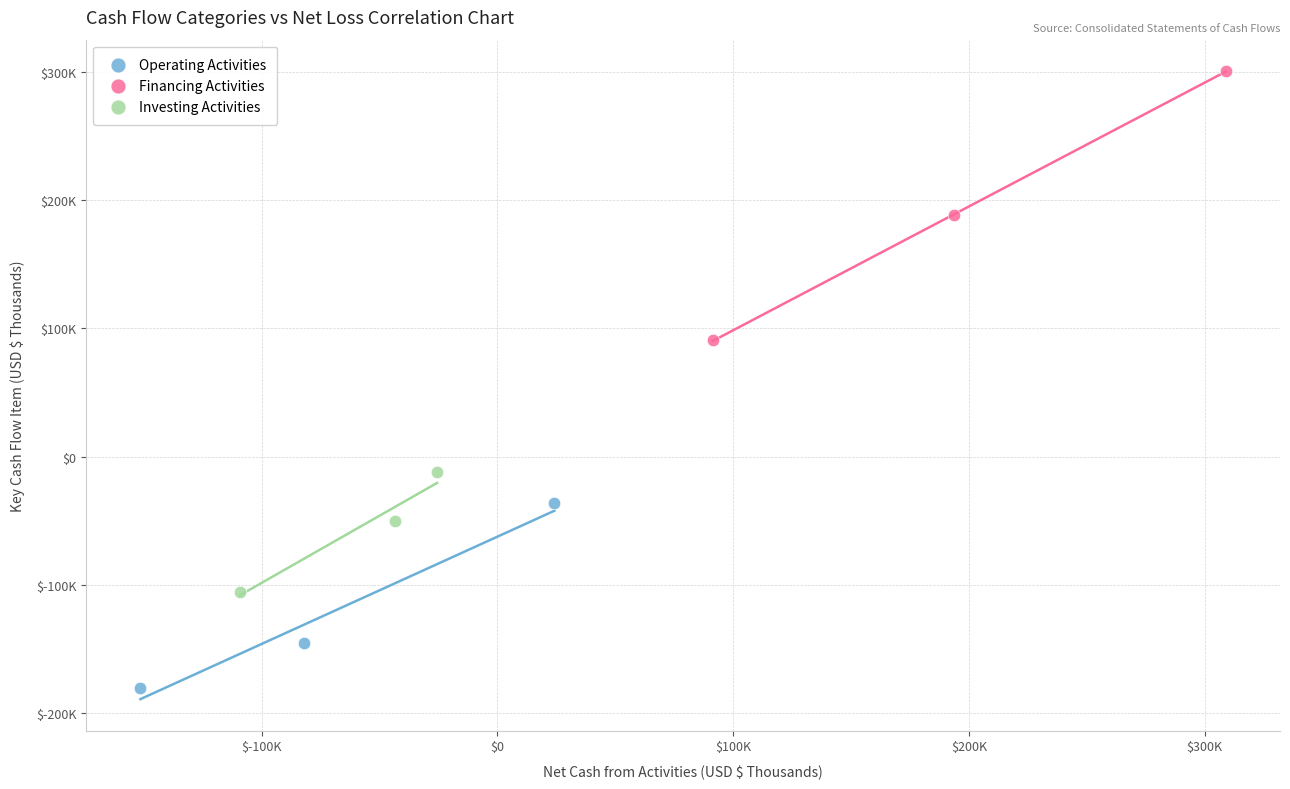

What are all the series names shown in the legend?

Operating Activities, Financing Activities, Investing Activities